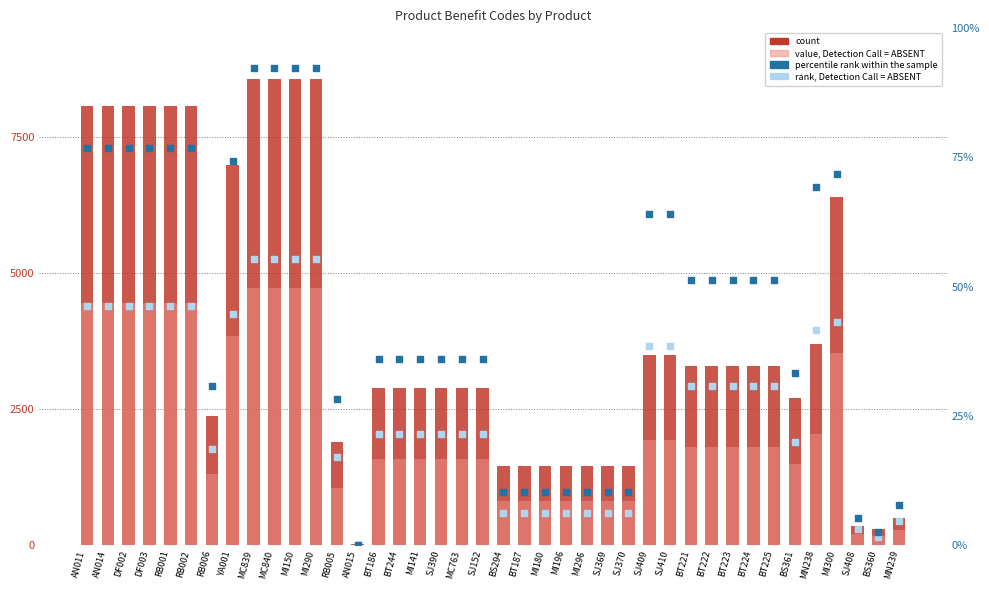

Which series has the widest spread of Y values?

count